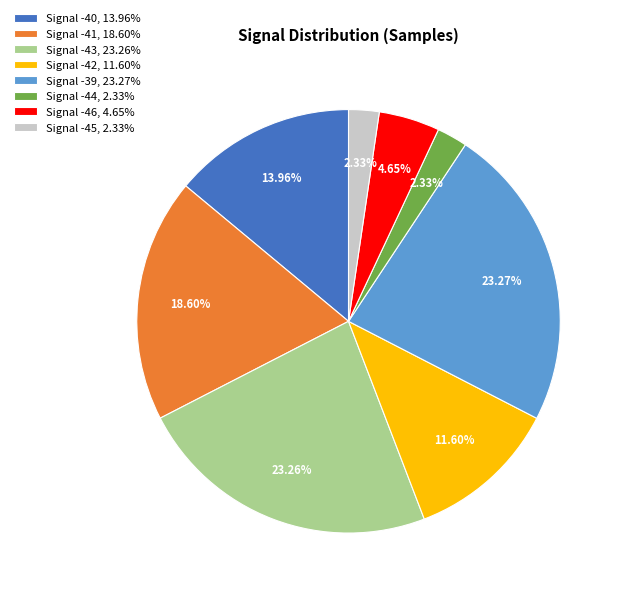

Does Signal -45, 2.33% account for over 50% of the chart?

No